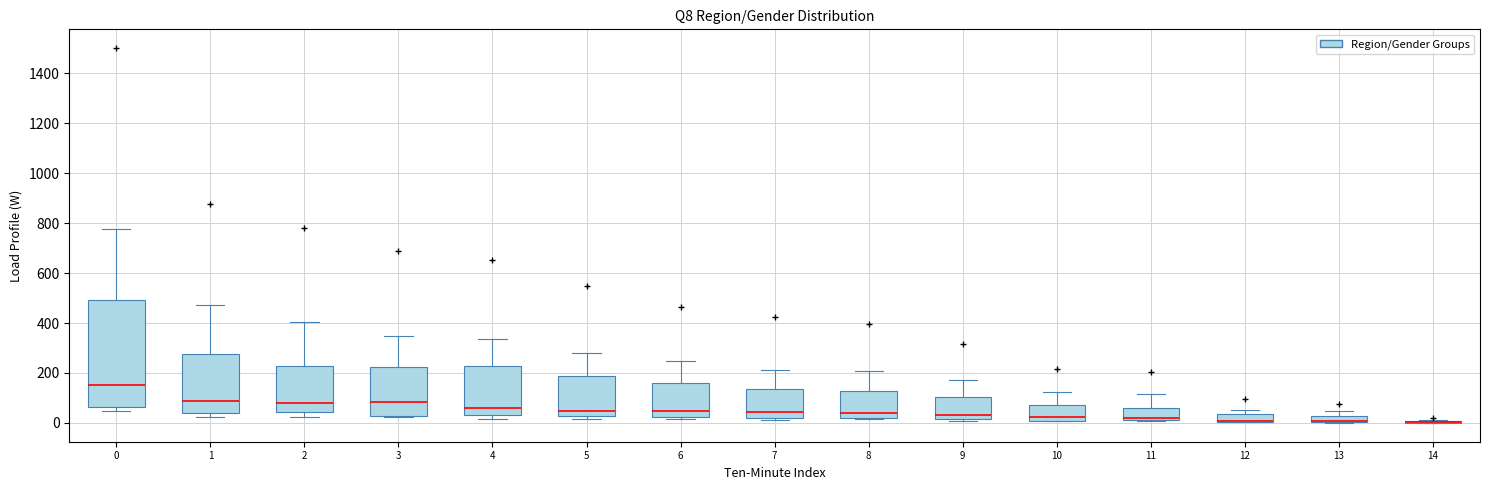

Which box is the tallest, from its lower edge to its upper edge?

0